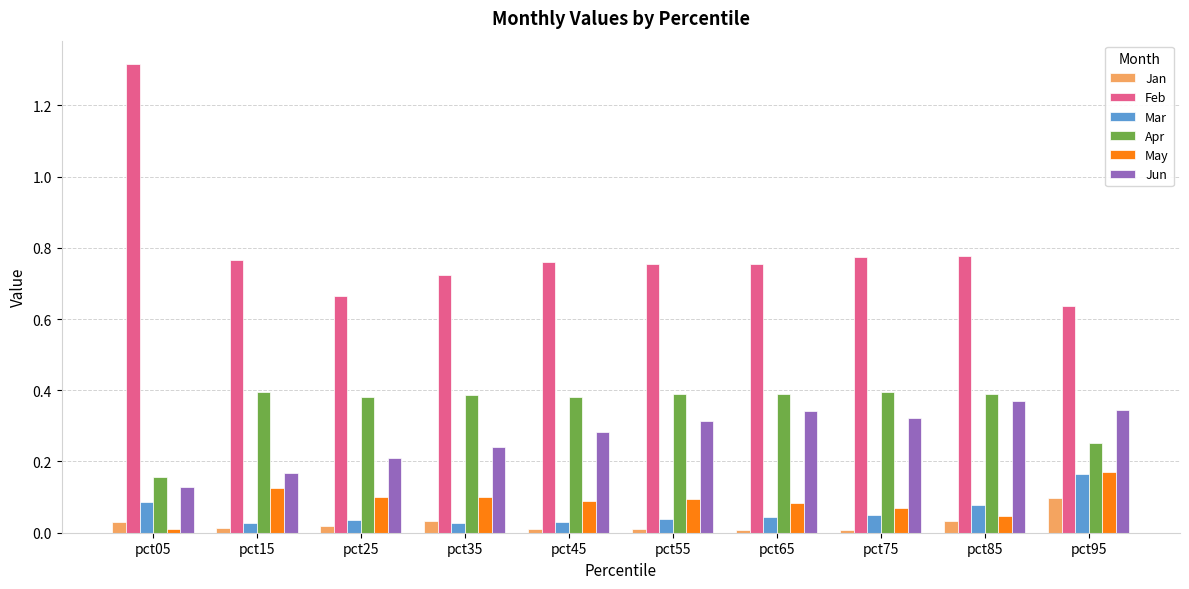

Which series changed the most between pct05 and pct35?

Feb